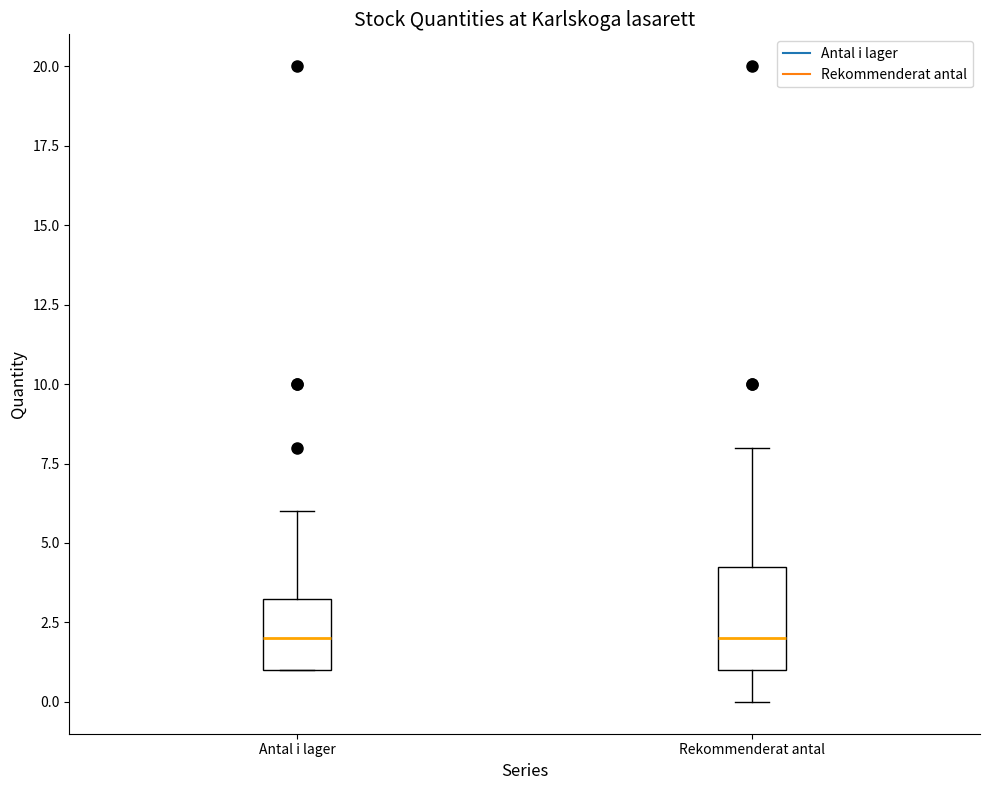

Reading left to right, transcribe this box plot: for each box, give where its median line is, the range the box spans, and where its two whiskers end, as read against the y-axis. The values are not printed on the chart, so give them approximately, as read against the axis.

Antal i lager: median 2.0, box 1.0 to 3.5, whiskers 1.0 to 6.0
Rekommenderat antal: median 2.0, box 1.0 to 4.5, whiskers 0.0 to 8.0